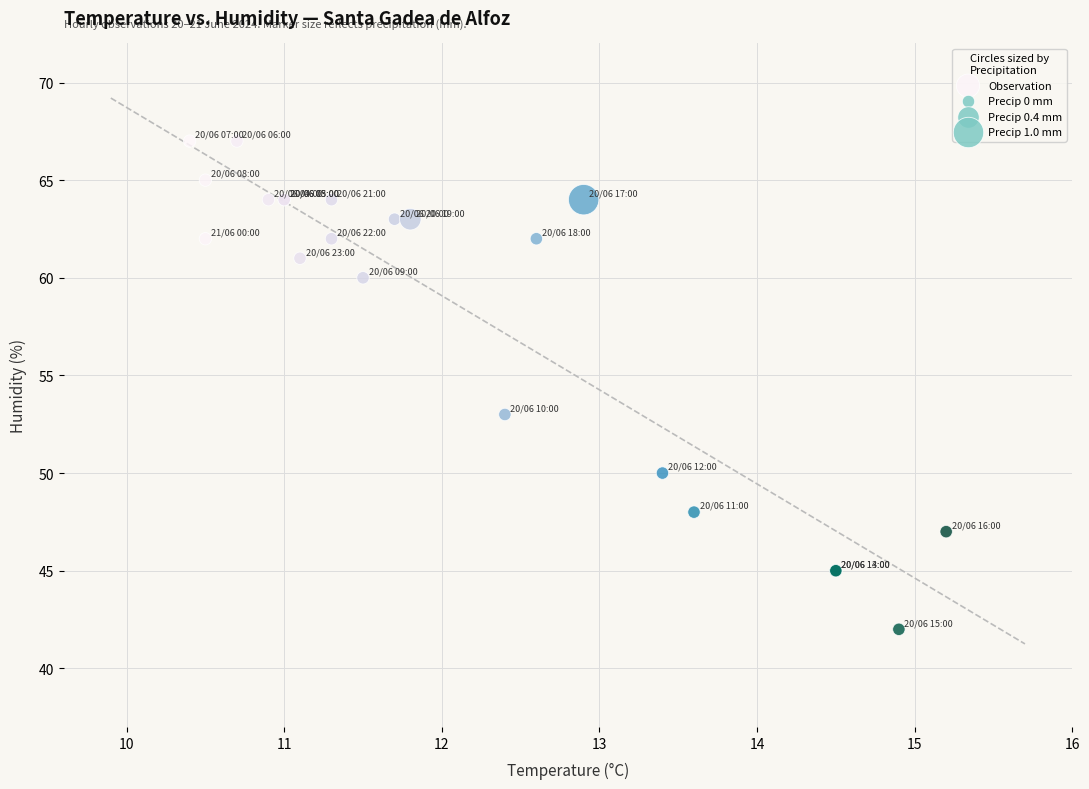

What Y value in the scatter plot is closest to 54?

53